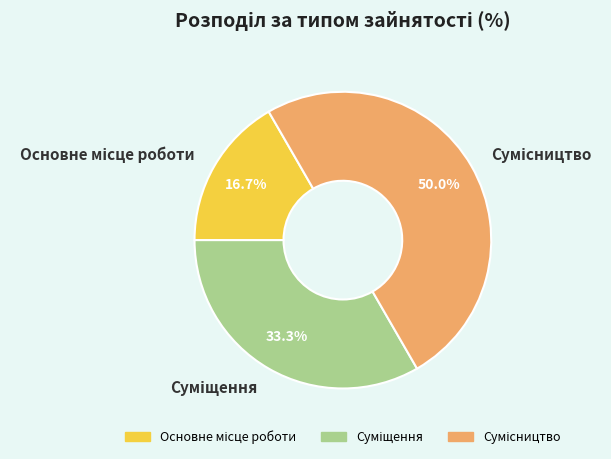

Is there a majority slice in this chart?

No